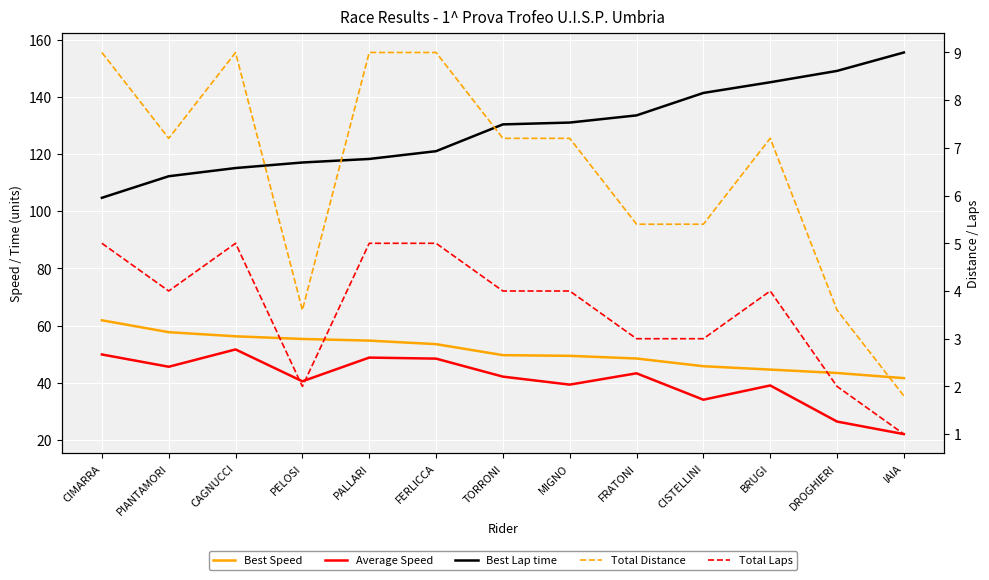

What is the label of the 11th point from the left?

BRUGI